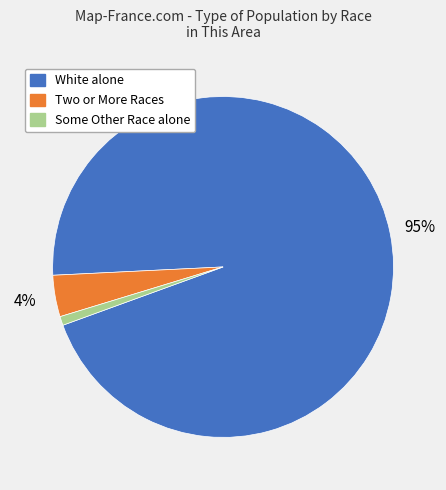

Is there a majority slice in this chart?

Yes